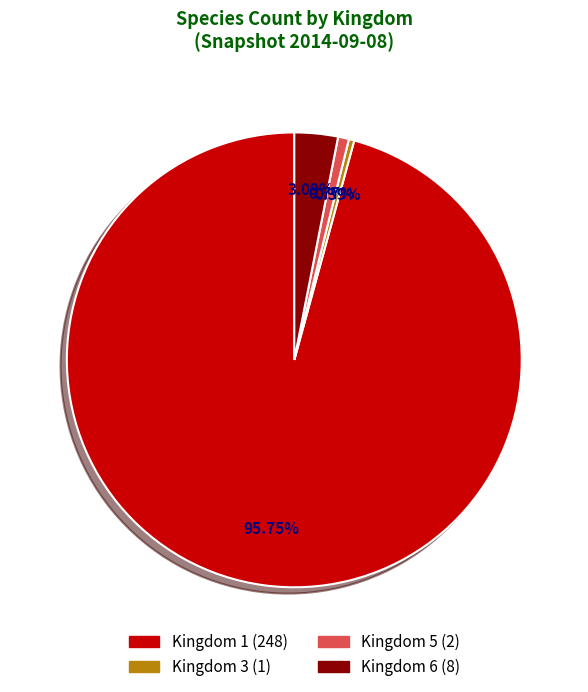

Is there any slice that represents more than half of the pie?

Yes